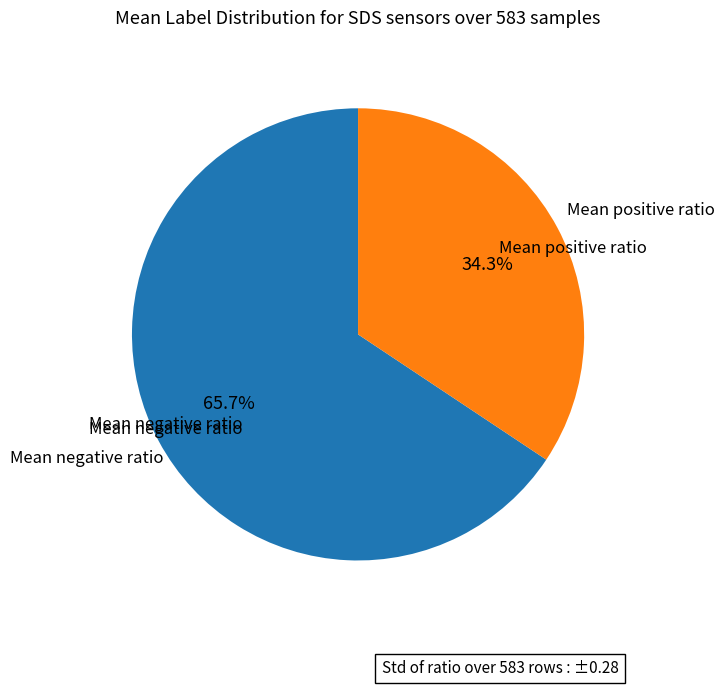

How many segments does this pie chart have?

2